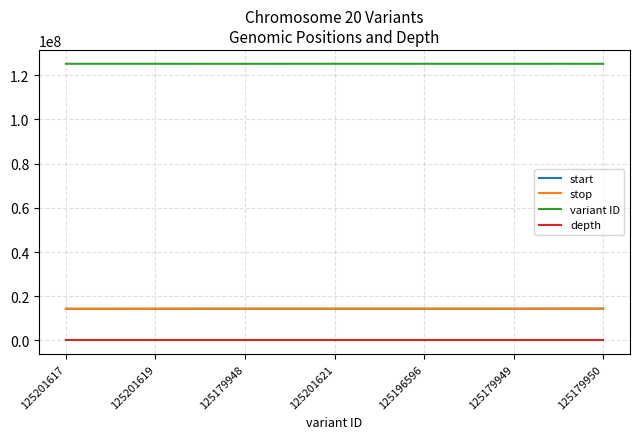

What is the greatest value displayed?

125201623